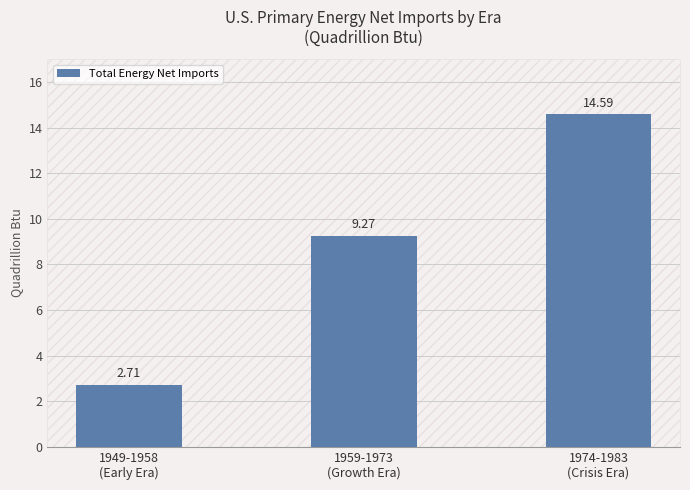

What is the greatest value displayed?

14.6